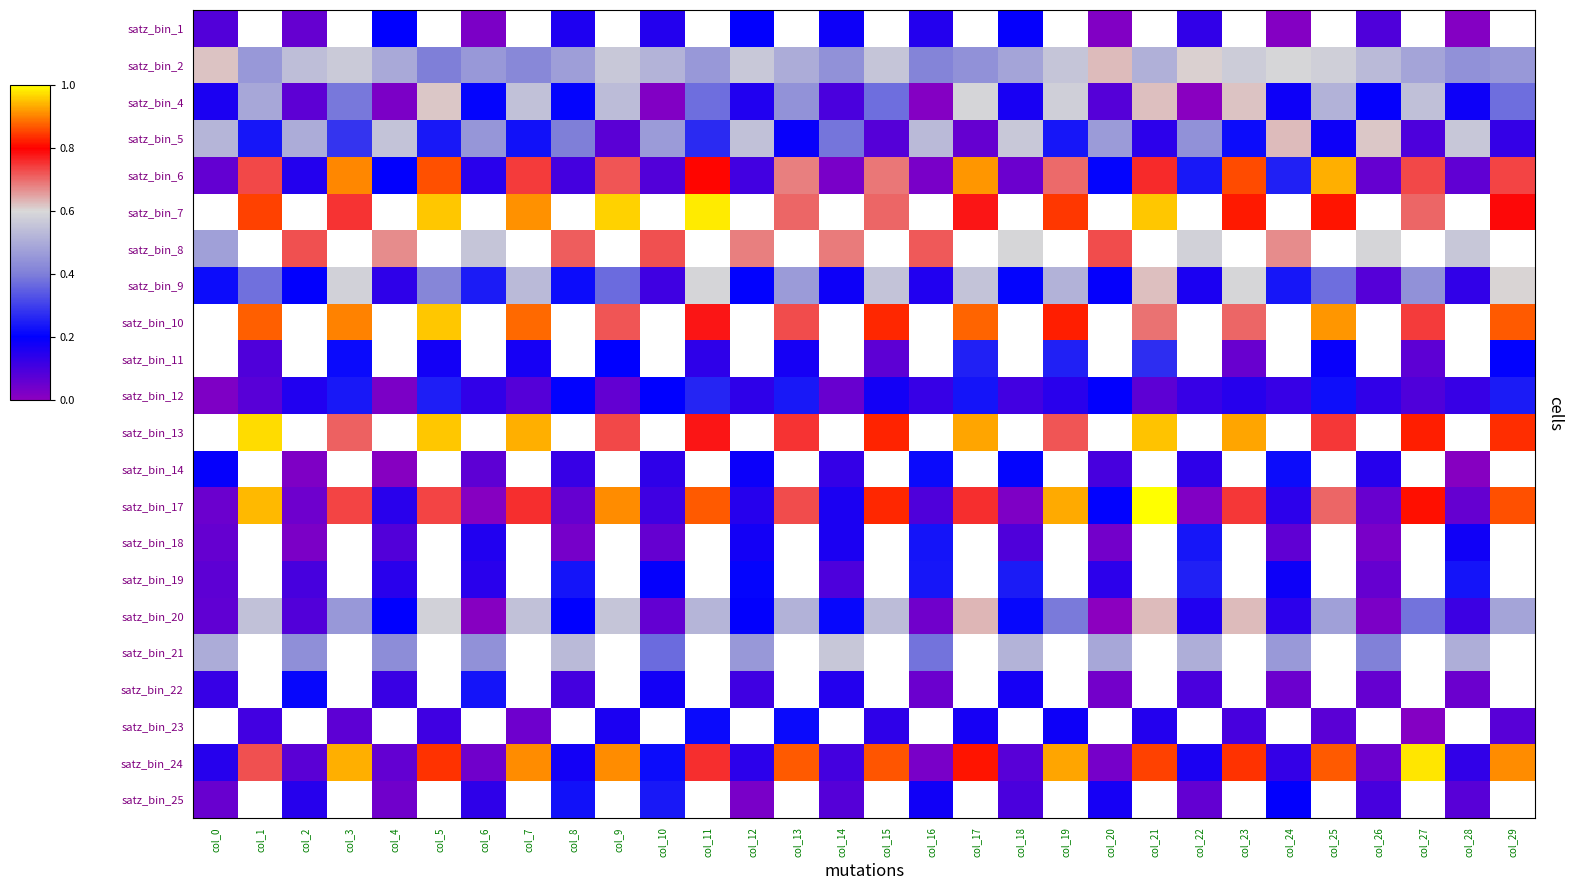

How many series are shown in this chart?

22